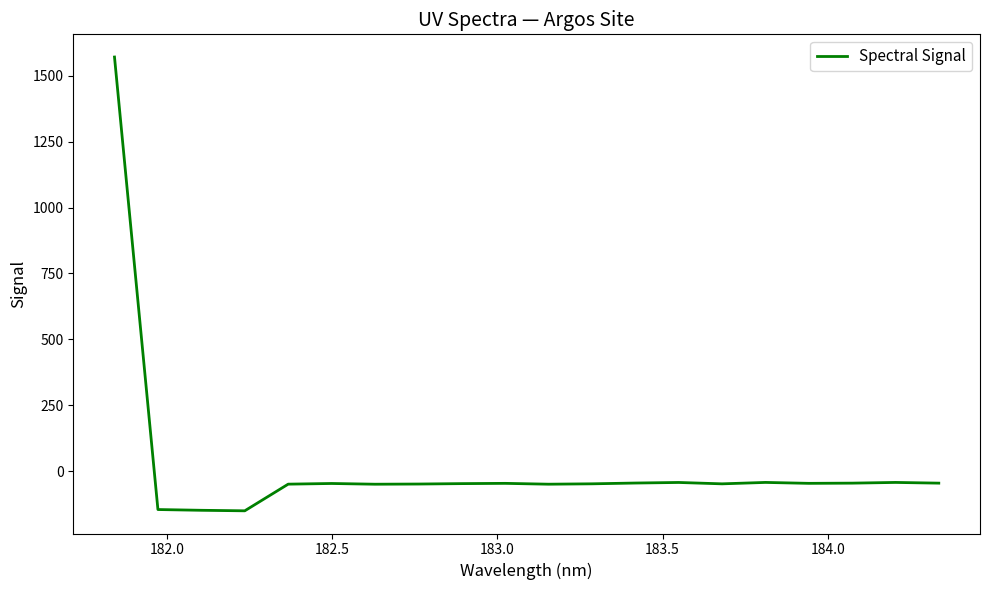

What is the greatest value displayed?

1571.6